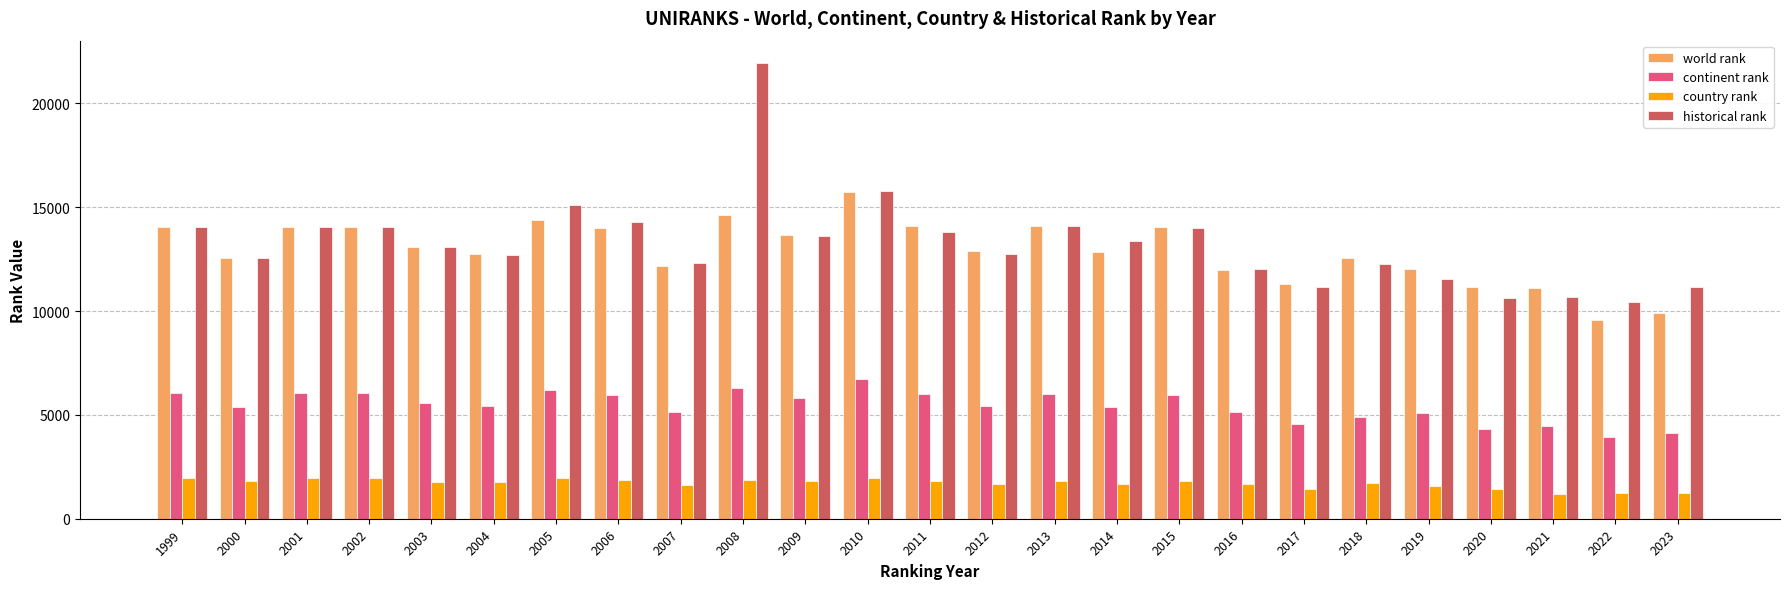

Which series has the largest range (max minus min)?

historical rank